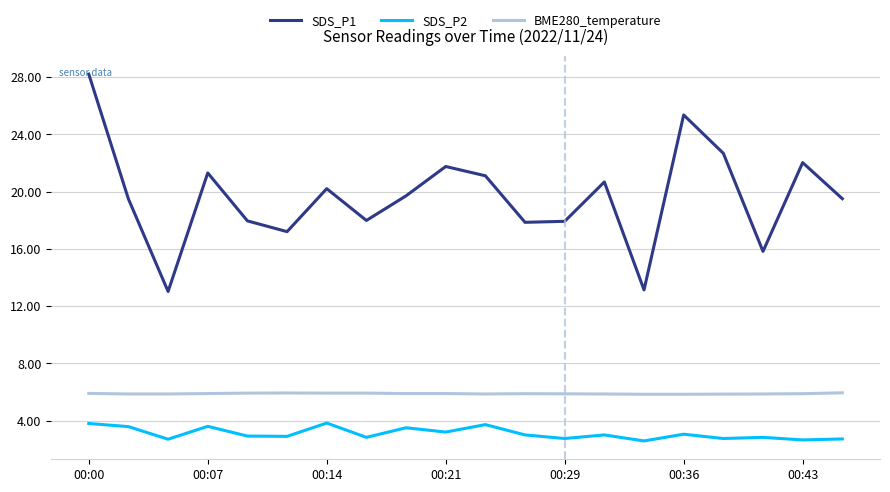

In SDS_P2, how many points are higher than both neighbors (excluding endpoints)?

7